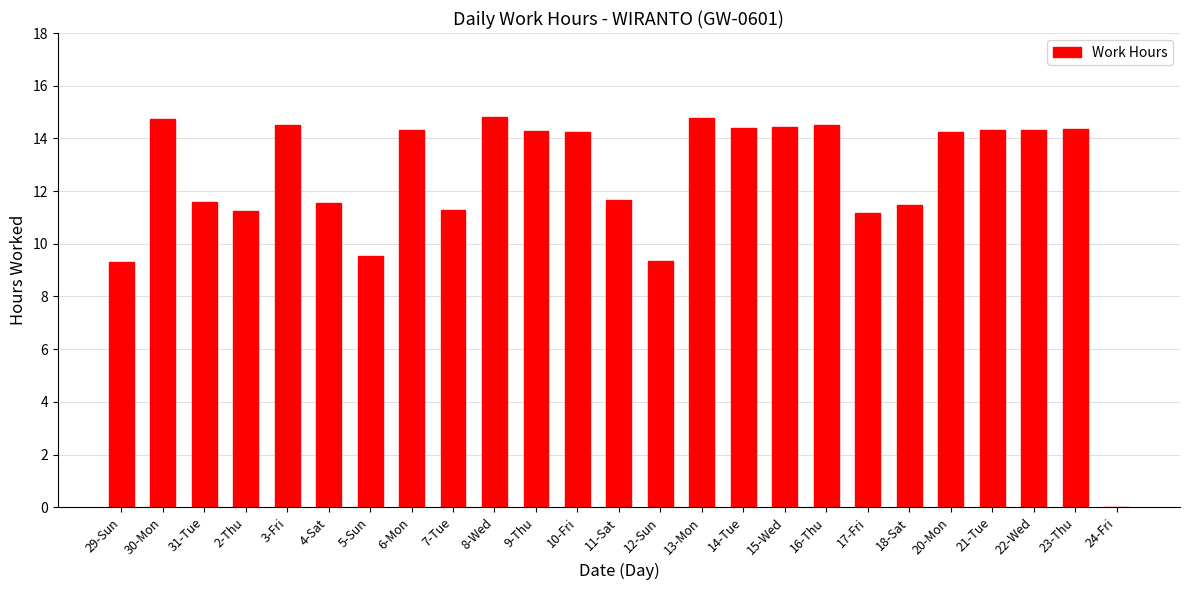

At which label does the data first exceed 14?

30-Mon